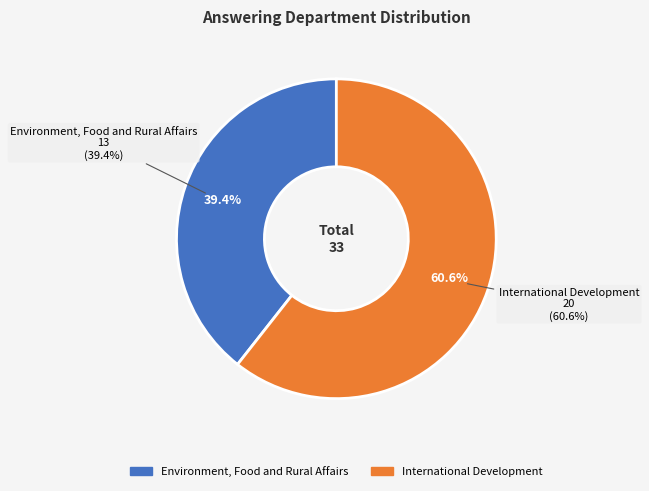

How many slices are in this pie chart?

2